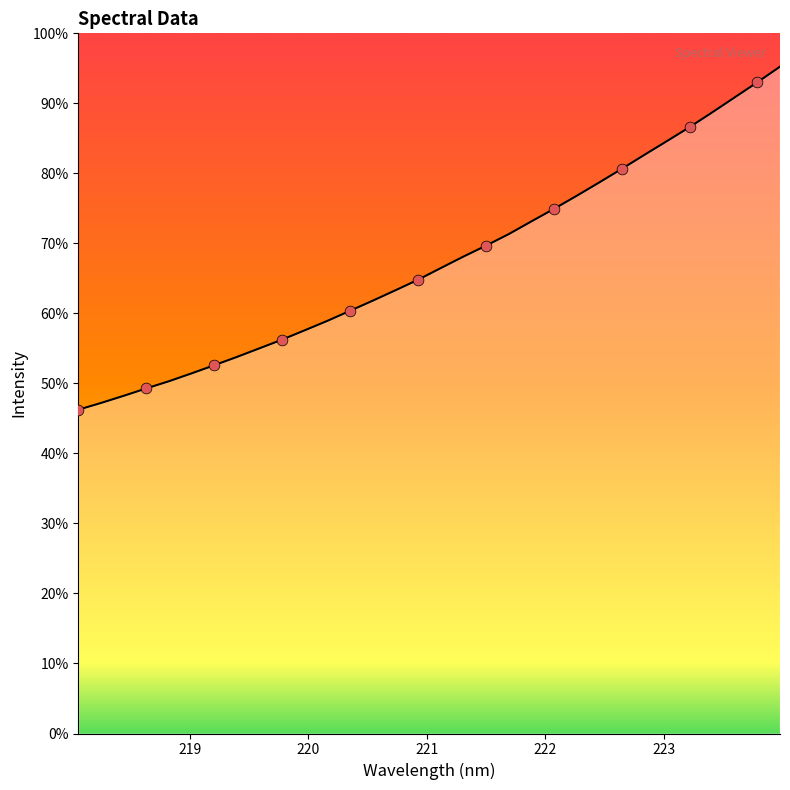

Does the chart have visible grid lines?

No